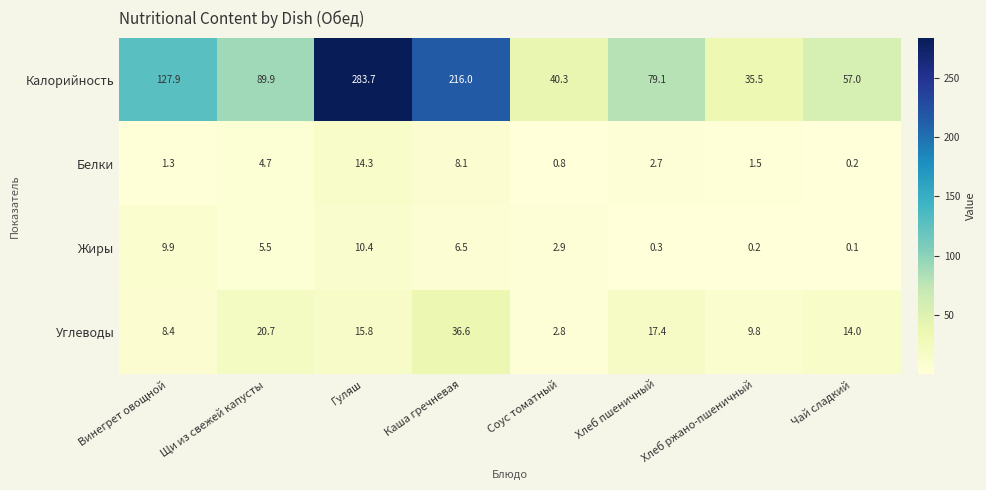

At which label is Белки closest to 7?

Каша гречневая